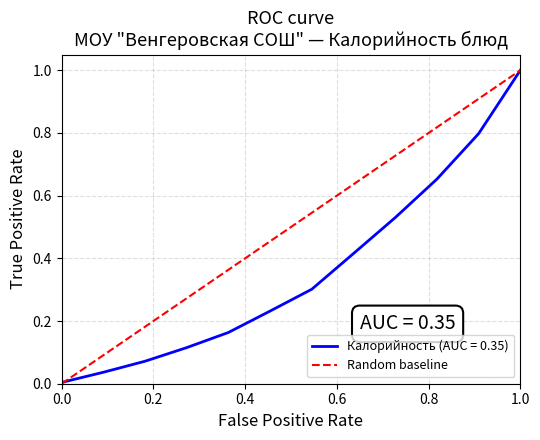

At which label does Калорийность (AUC = 0.35) reach its peak?

1.0